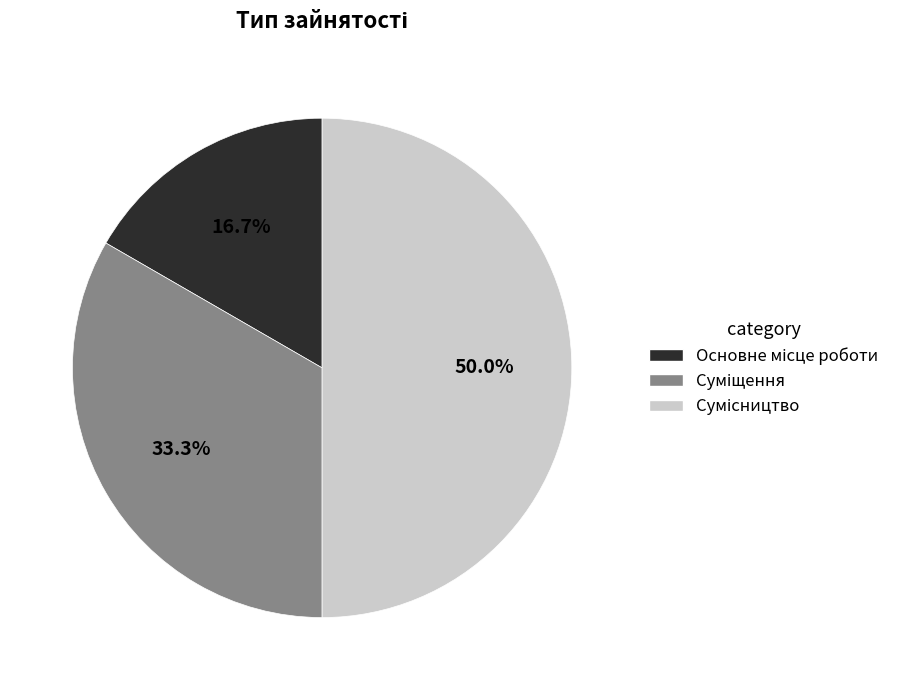

Is it true that Суміщення is 45% of the pie?

False